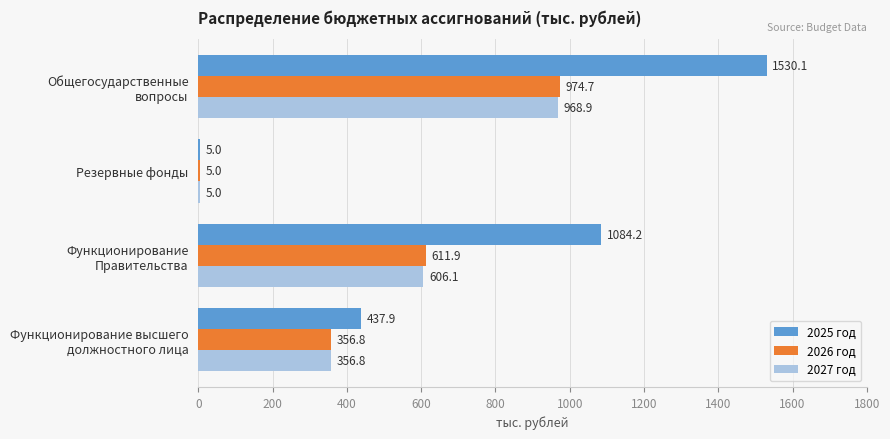

What is the sum of all 2027 год values?

1936.8